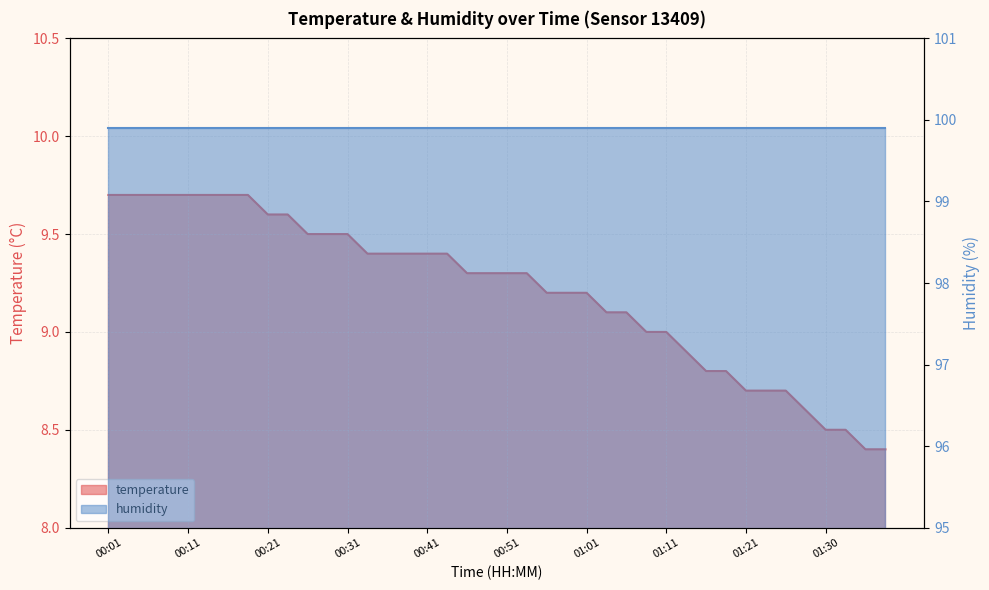

Where is the data nearest to the value 9?

01:08